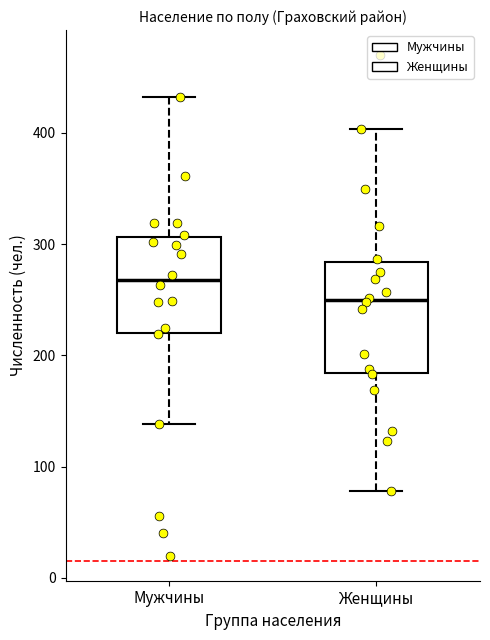

Where is the lower edge of the box for Мужчины on the y-axis? The values are not printed on the chart, so give them approximately, as read against the axis.

220